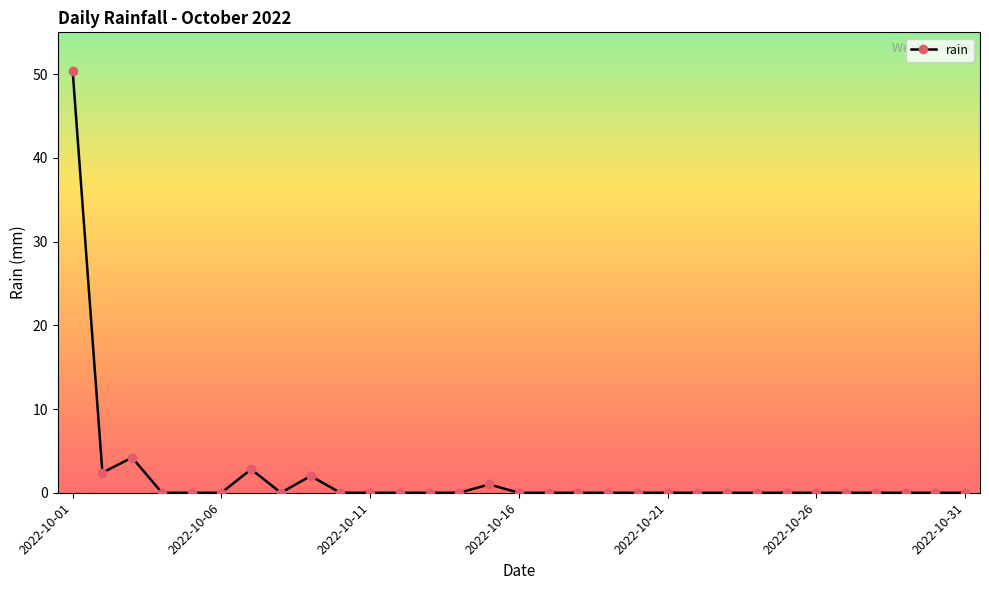

What is the maximum value shown in the chart?

50.4